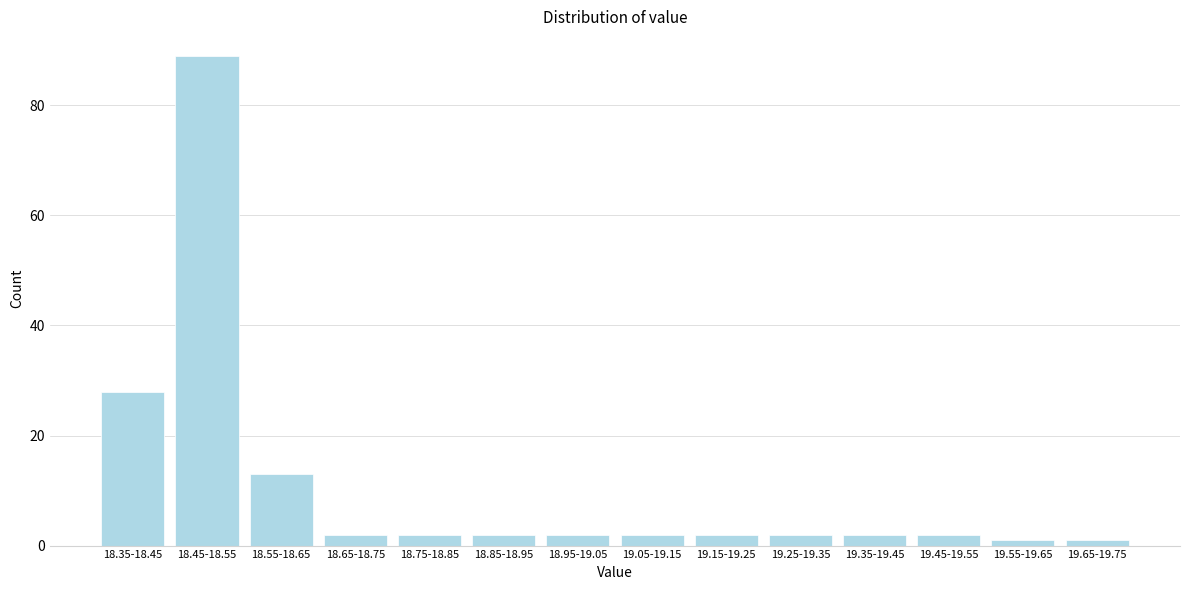

Reading left to right, list all the values displayed in this chart.

18.35-18.45=28	18.45-18.55=89	18.55-18.65=13	18.65-18.75=2	18.75-18.85=2	18.85-18.95=2	18.95-19.05=2	19.05-19.15=2	19.15-19.25=2	19.25-19.35=2	19.35-19.45=2	19.45-19.55=2	19.55-19.65=1	19.65-19.75=1